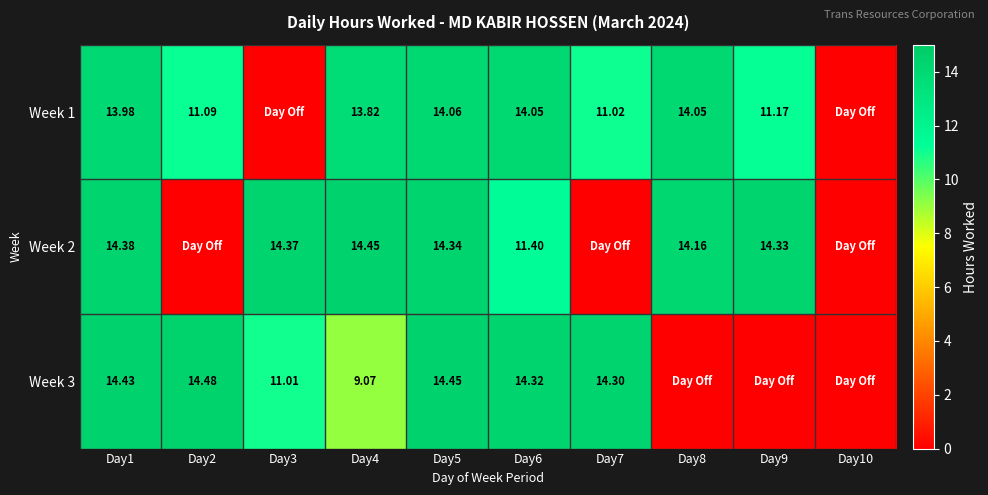

Is the value of Week 2 at Day8 greater than the value of Week 1 at Day4?

Yes